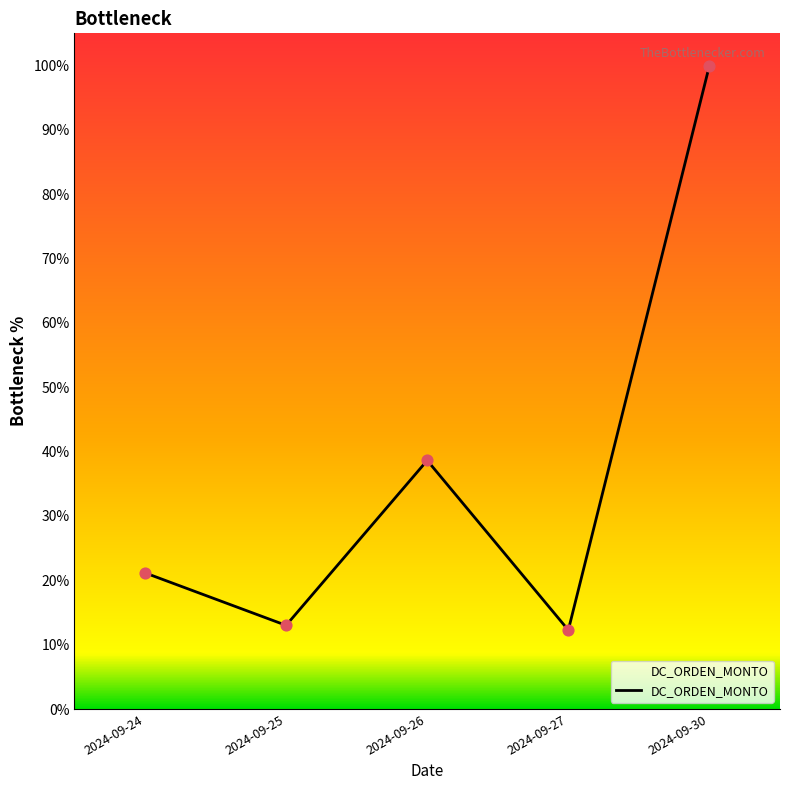

What is the change in value from 2024-09-25 to 2024-09-30?

+87.0